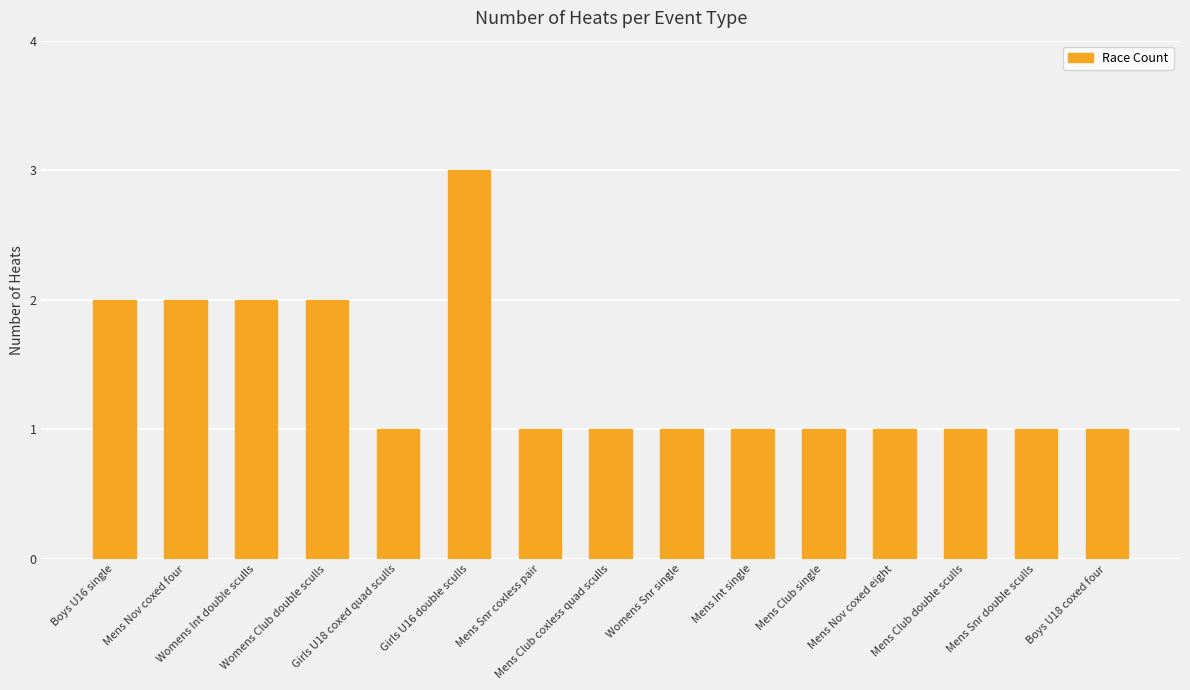

Which category has the highest value across all series?

Girls U16 double sculls